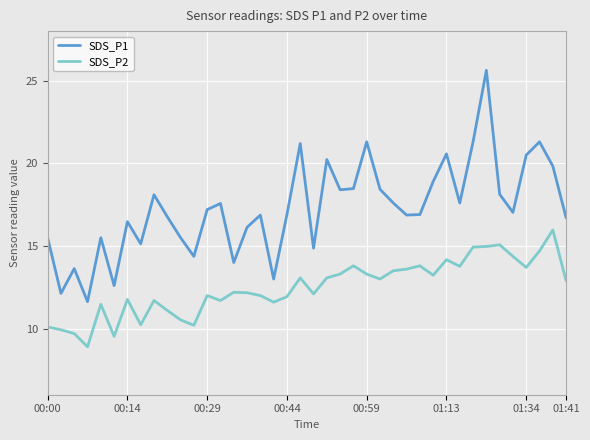

Rank the series by their average value, from highest to lowest.

SDS_P1, SDS_P2